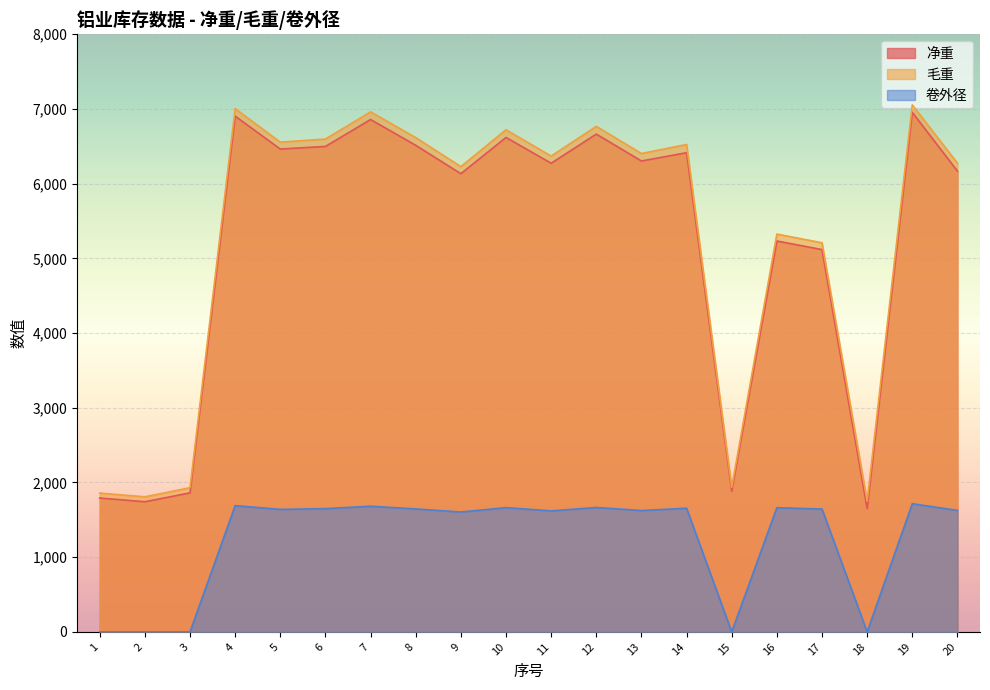

Where does the 净重 series first go above 6303?

4